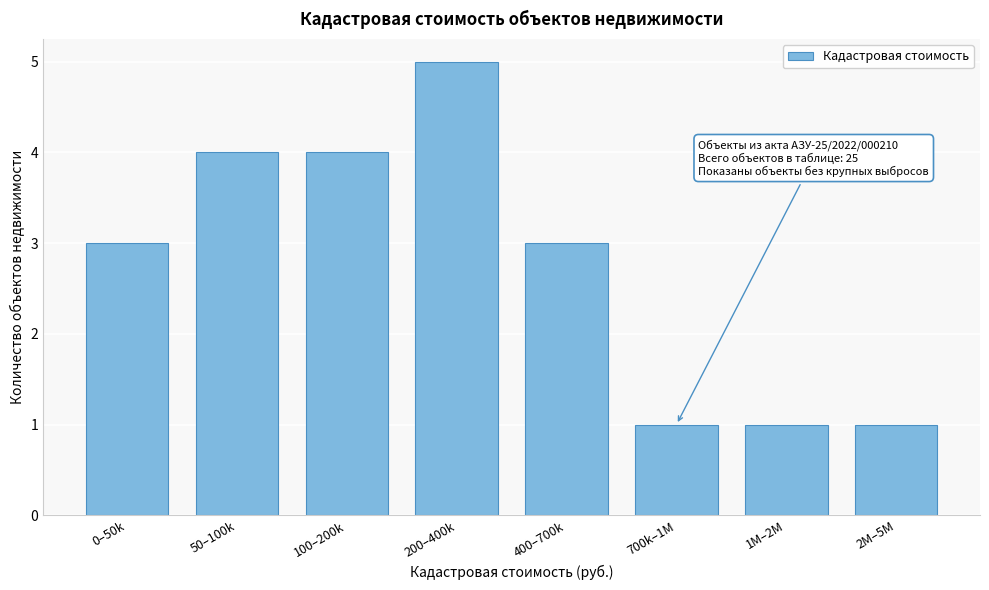

Reading left to right, list all the values displayed in this chart.

0–50k=3	50–100k=4	100–200k=4	200–400k=5	400–700k=3	700k–1M=1	1M–2M=1	2M–5M=1